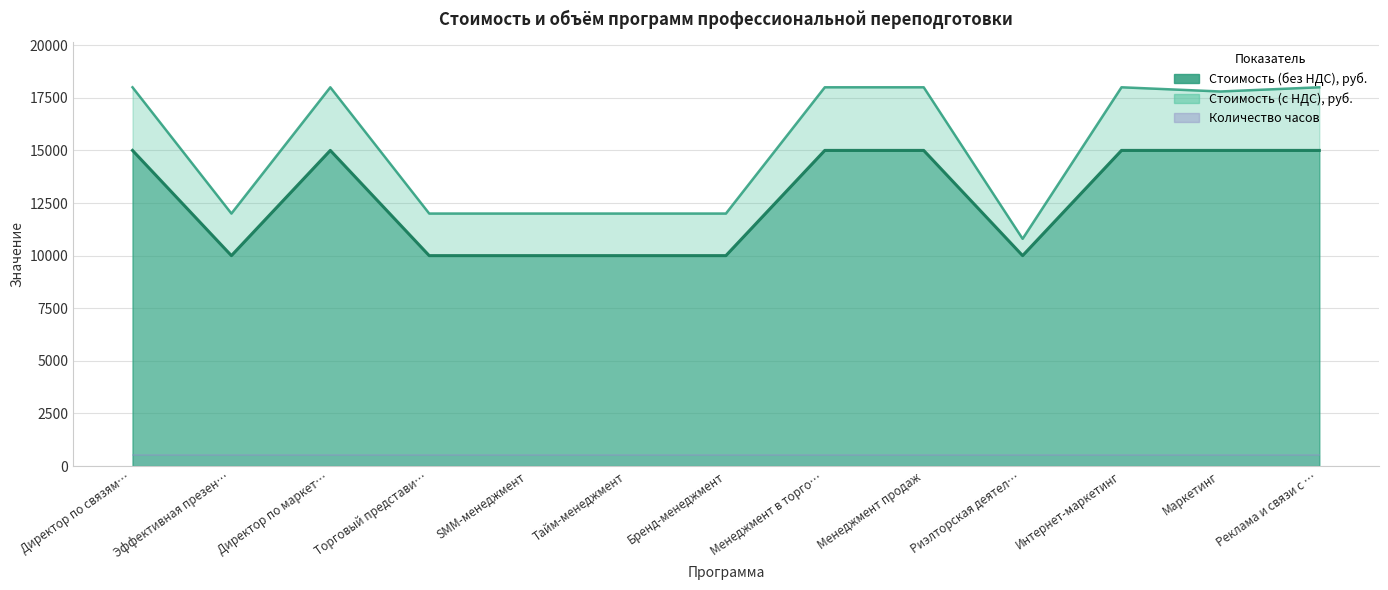

What is the label of the 7th point from the left?

Бренд-менеджмент